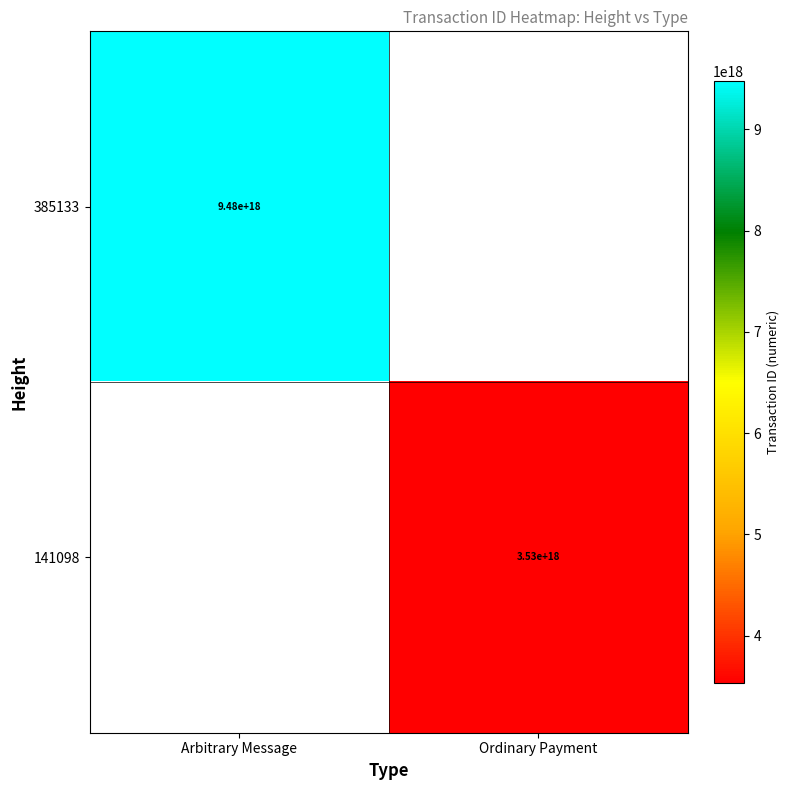

The value of 141098 at Ordinary Payment is 4618591018123883520. True or false?

False